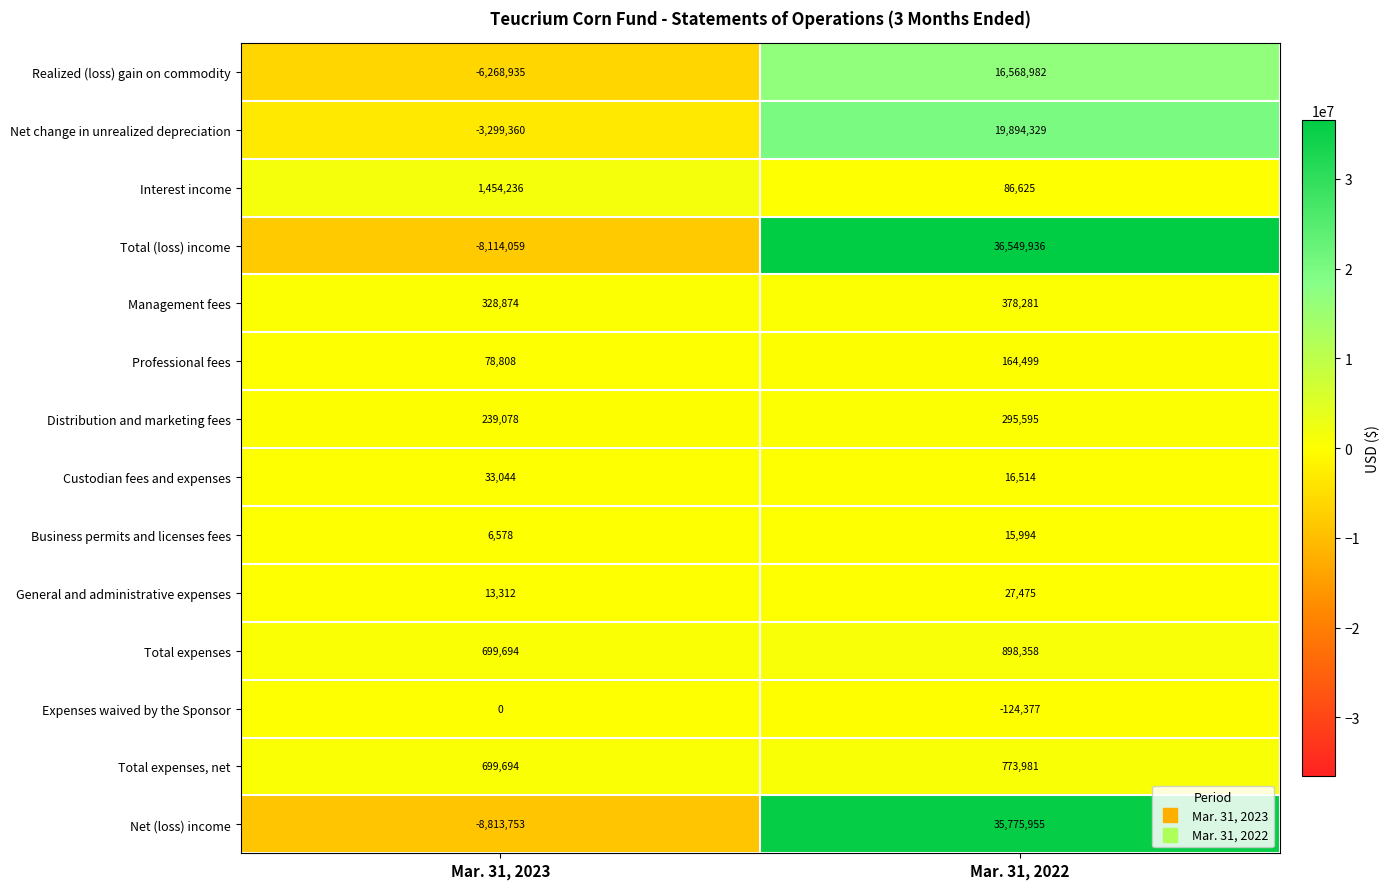

Which category has the highest value across all series?

Mar. 31, 2022